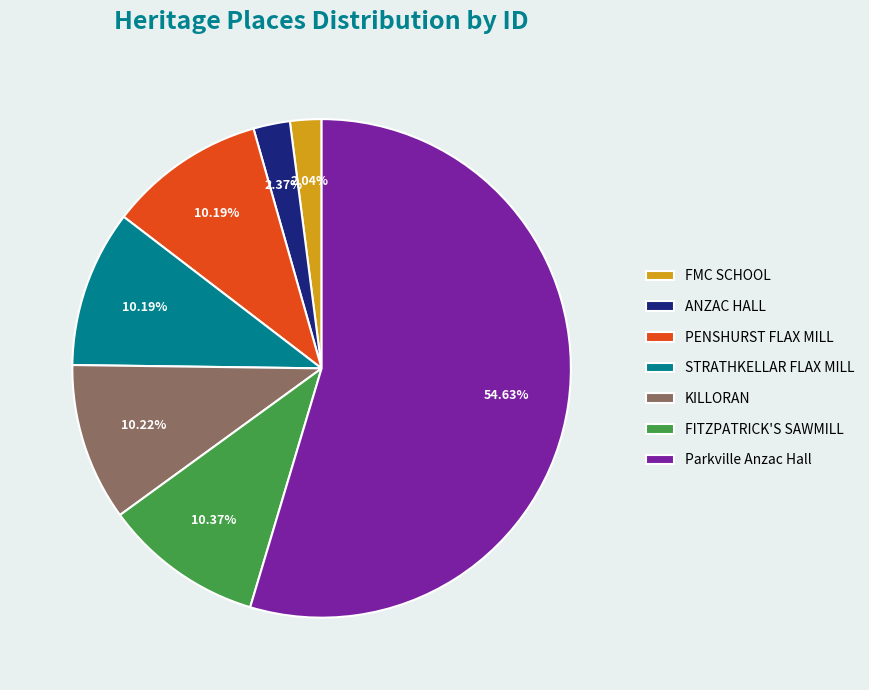

To the nearest percent, what percentage of the pie is PENSHURST FLAX MILL?

10%